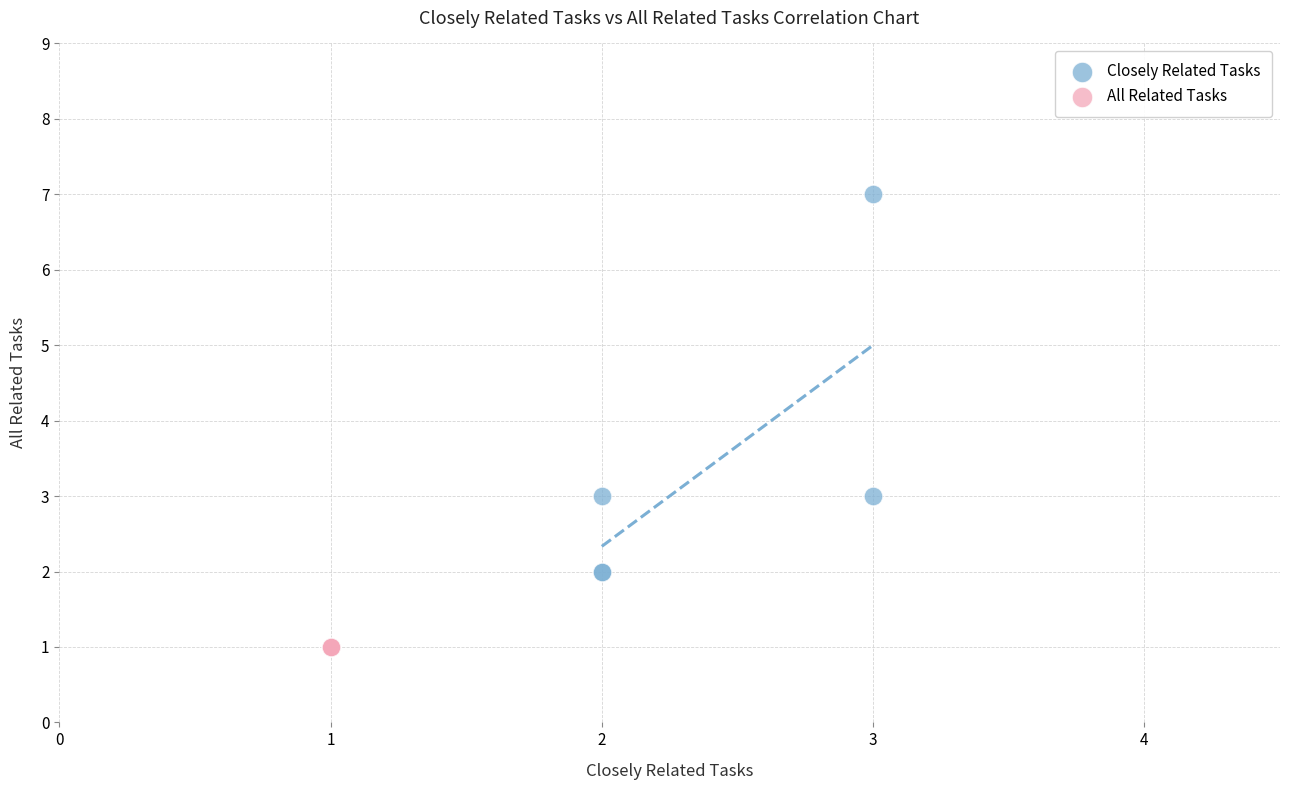

Which series contains the highest Y value?

Closely Related Tasks